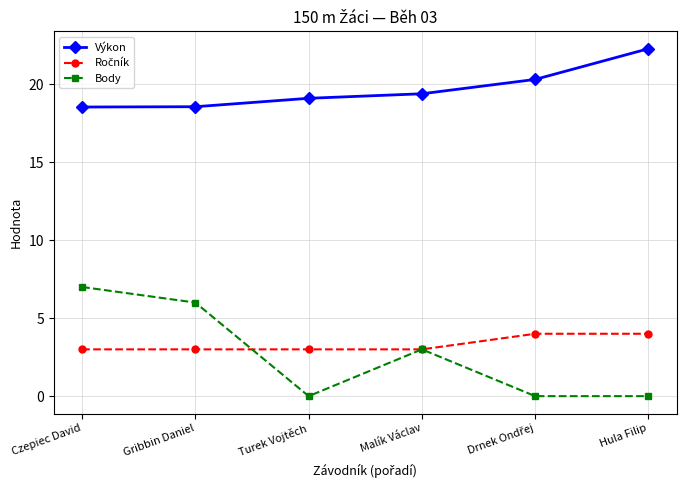

What is the total value across all series at Gribbin Daniel?

27.6